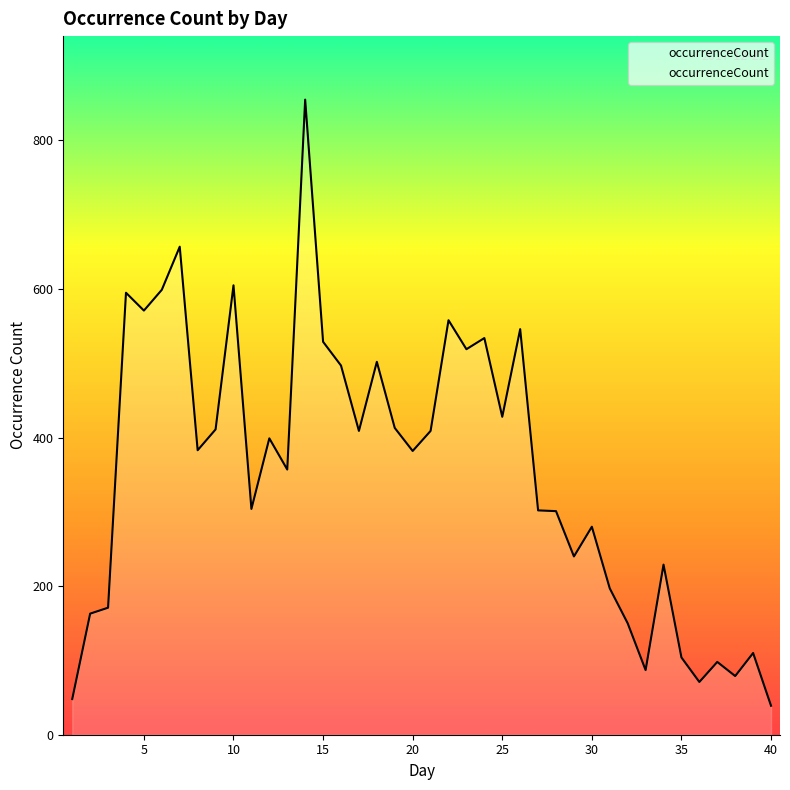

True or false: the data has more than 1 interior local peaks.

True